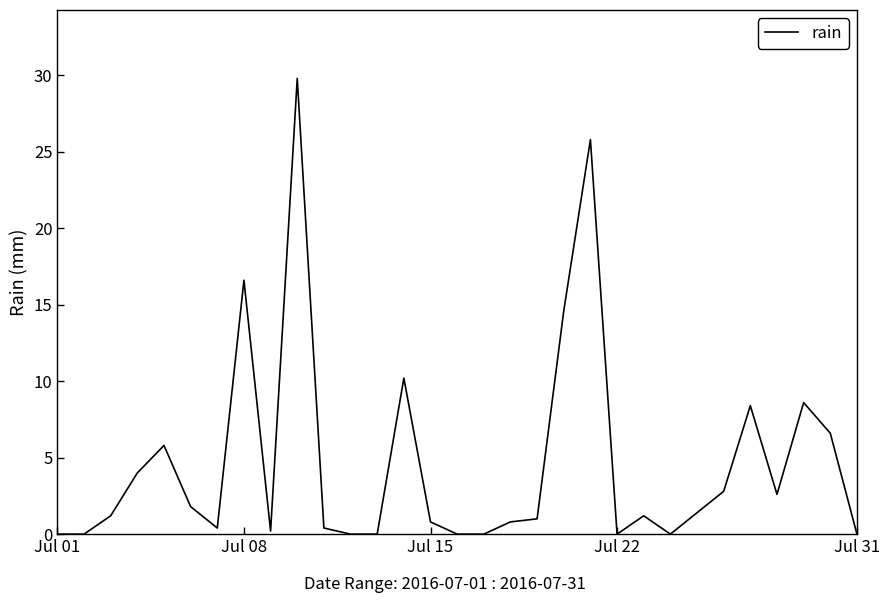

Does the chart display data point markers on the line(s)?

No